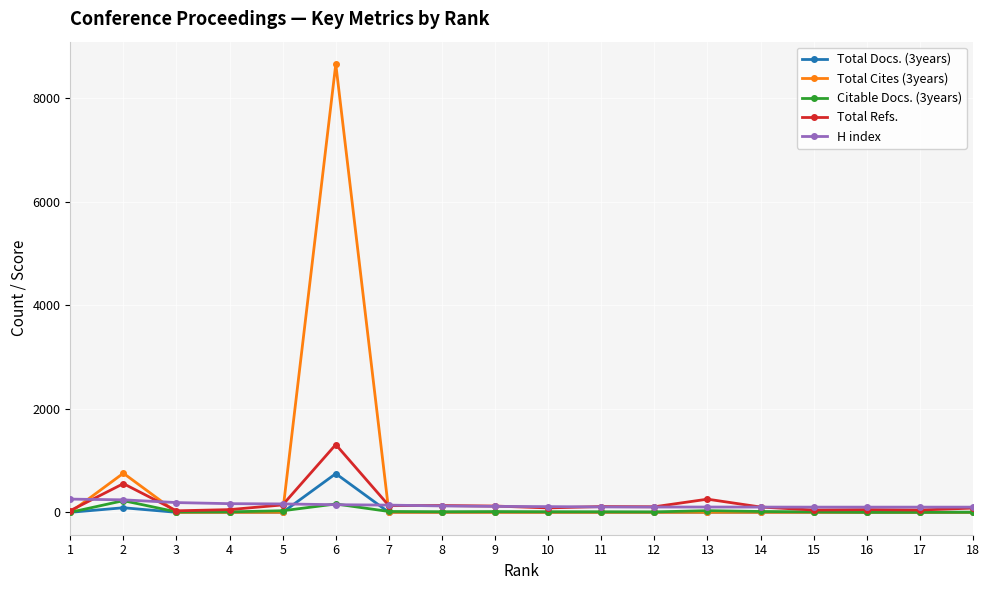

What is the greatest value displayed?

8661